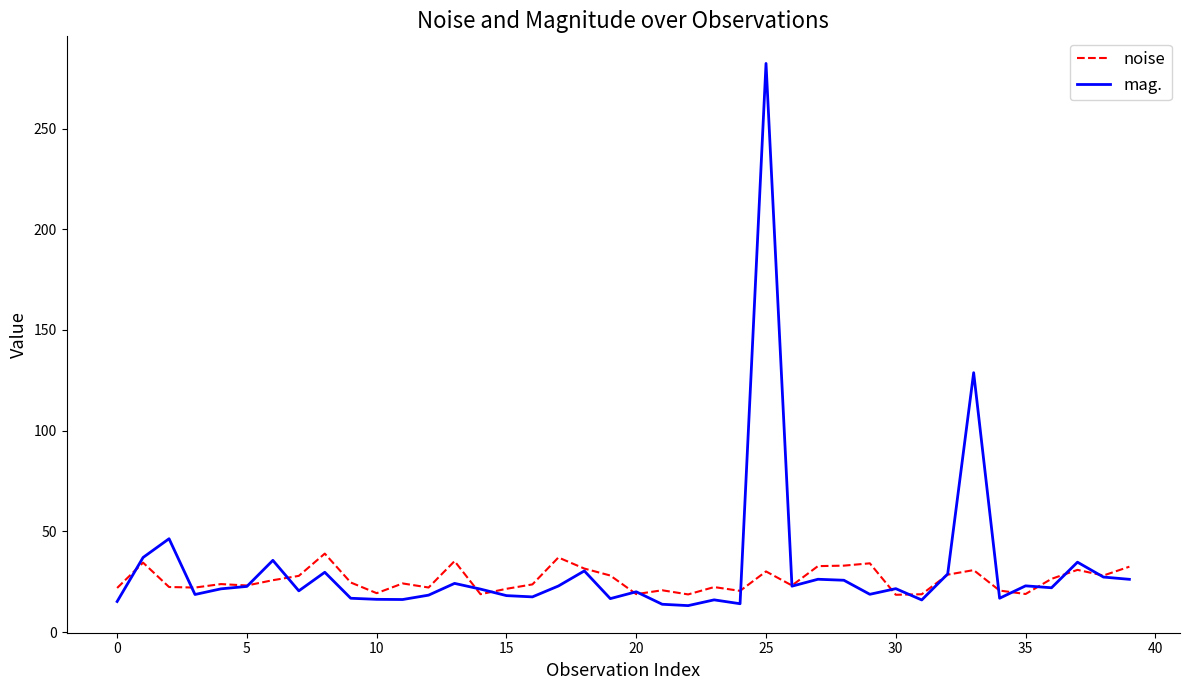

What is the smallest value displayed?

13.1